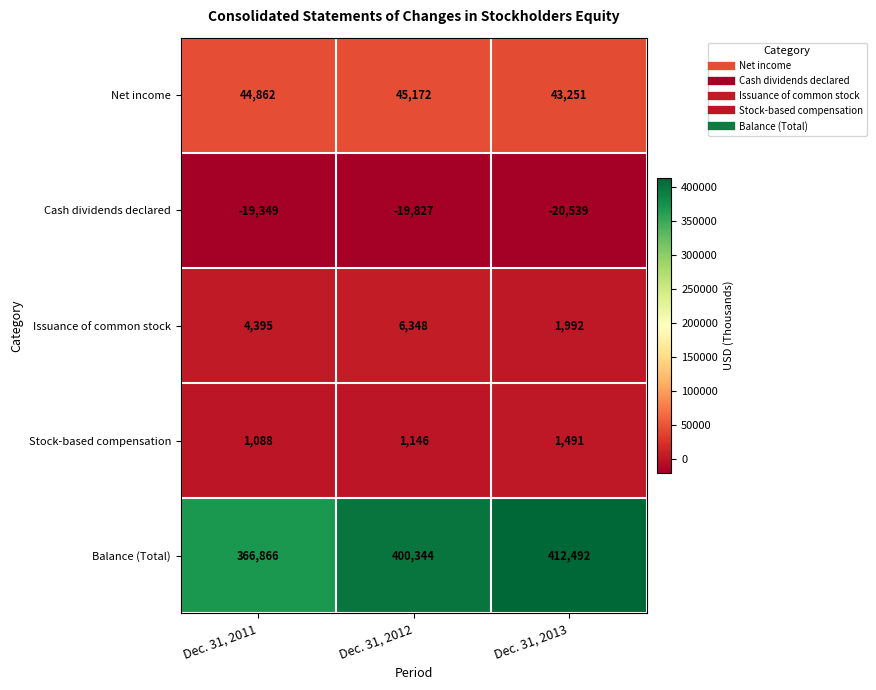

Between Dec. 31, 2011 and Dec. 31, 2013, which series saw the biggest shift?

Balance (Total)